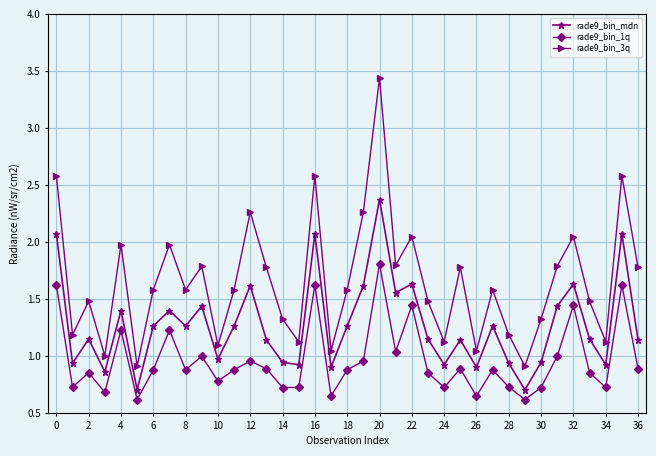

Rank the series by their average value, from highest to lowest.

rade9_bin_3q, rade9_bin_mdn, rade9_bin_1q